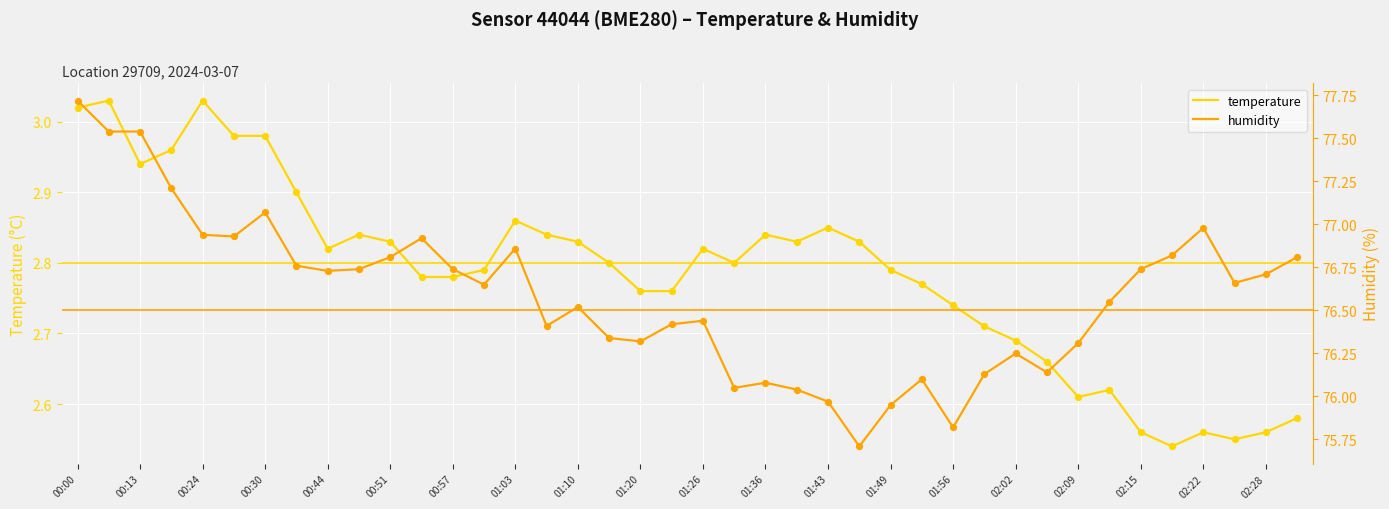

At which category is the sum across all series the highest?

00:00